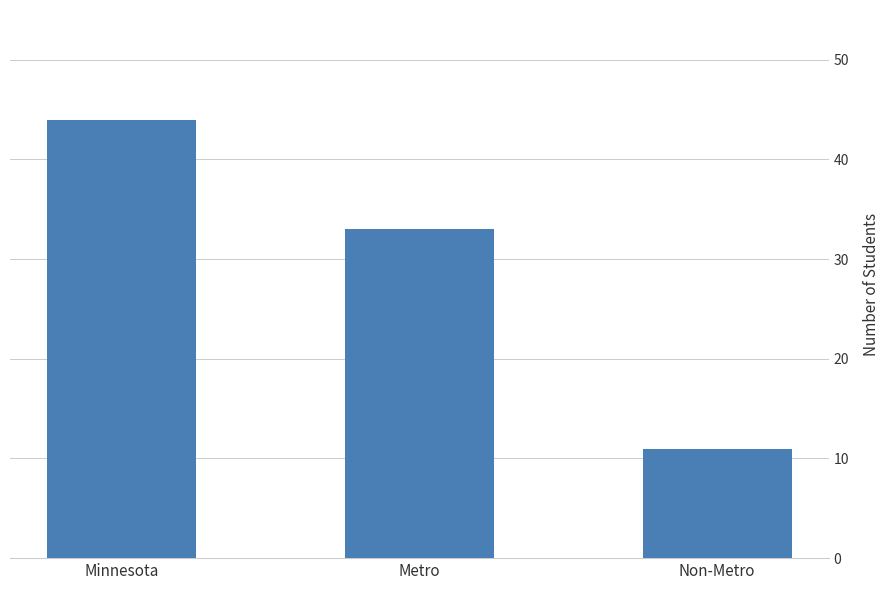

Rank the categories by value from lowest to highest.

Non-Metro, Metro, Minnesota